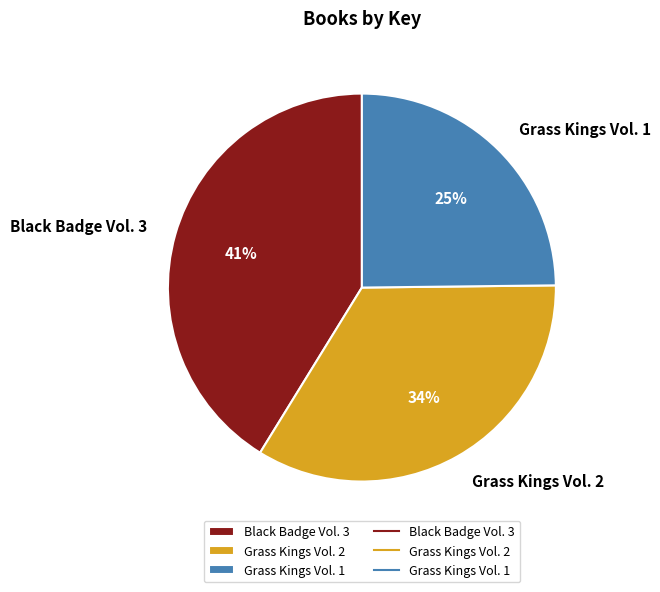

Is the sum of Grass Kings Vol. 1 and Black Badge Vol. 3 greater than half?

Yes